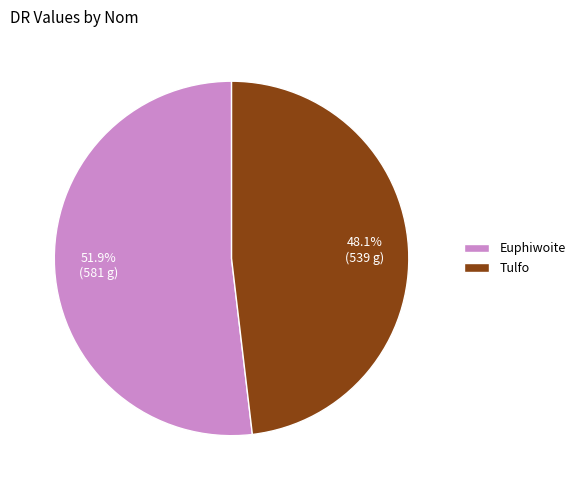

Is Euphiwoite the majority of the pie?

Yes